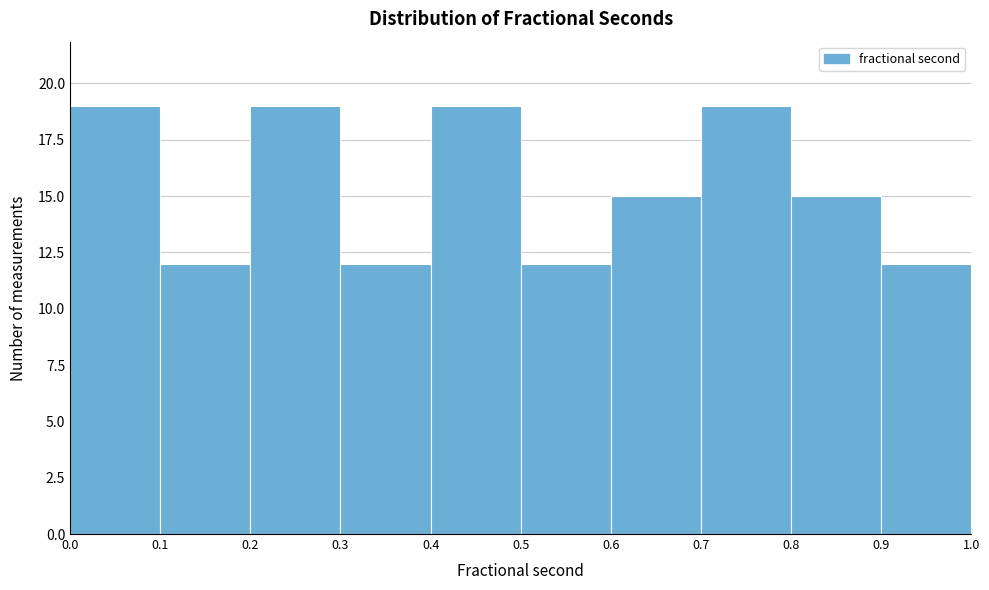

Reading left to right, transcribe this chart: for each bar, give the range it covers on the x-axis and its height. The values are not printed on the chart, so give them approximately, as read against the axis.

0.0 to 0.1: 19
0.1 to 0.2: 12
0.2 to 0.3: 19
0.3 to 0.4: 12
0.4 to 0.5: 19
0.5 to 0.6: 12
0.6 to 0.7: 15
0.7 to 0.8: 19
0.8 to 0.9: 15
0.9 to 1.0: 12